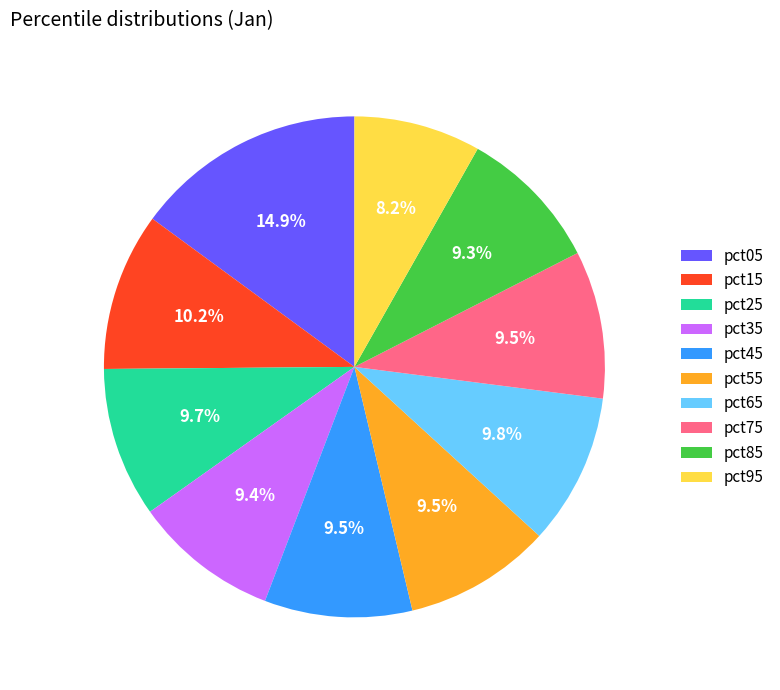

Between pct05 and pct95, which is larger?

pct05